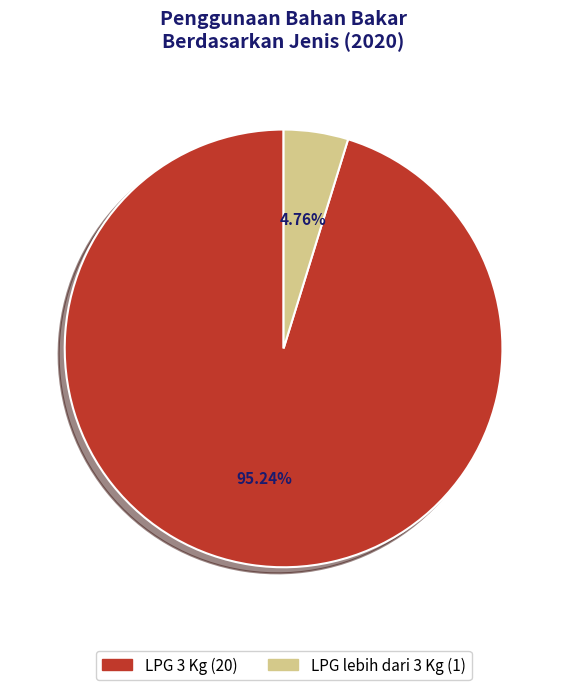

Count the number of slices in the pie.

2